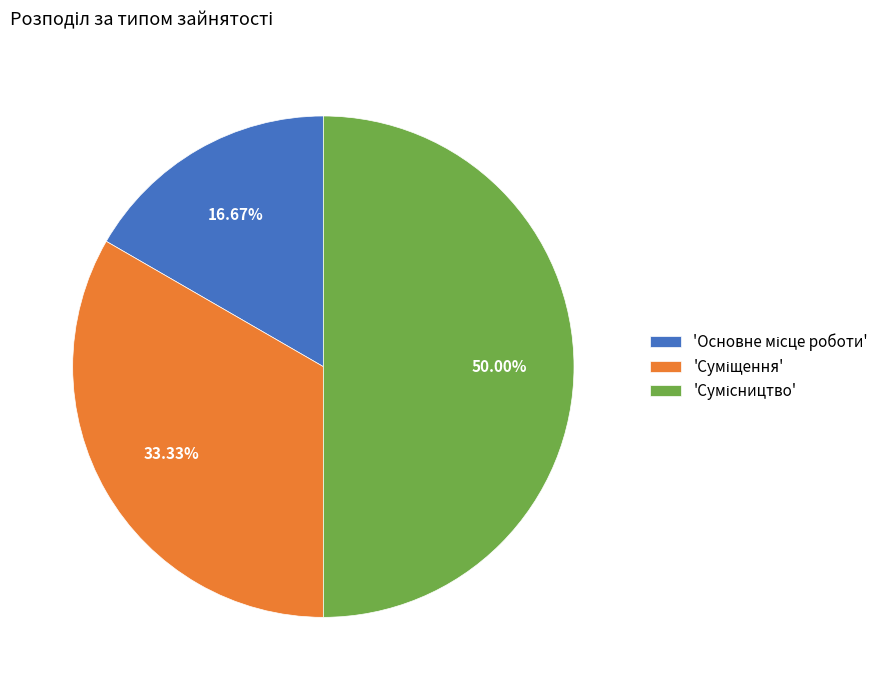

Count the number of slices in the pie.

3